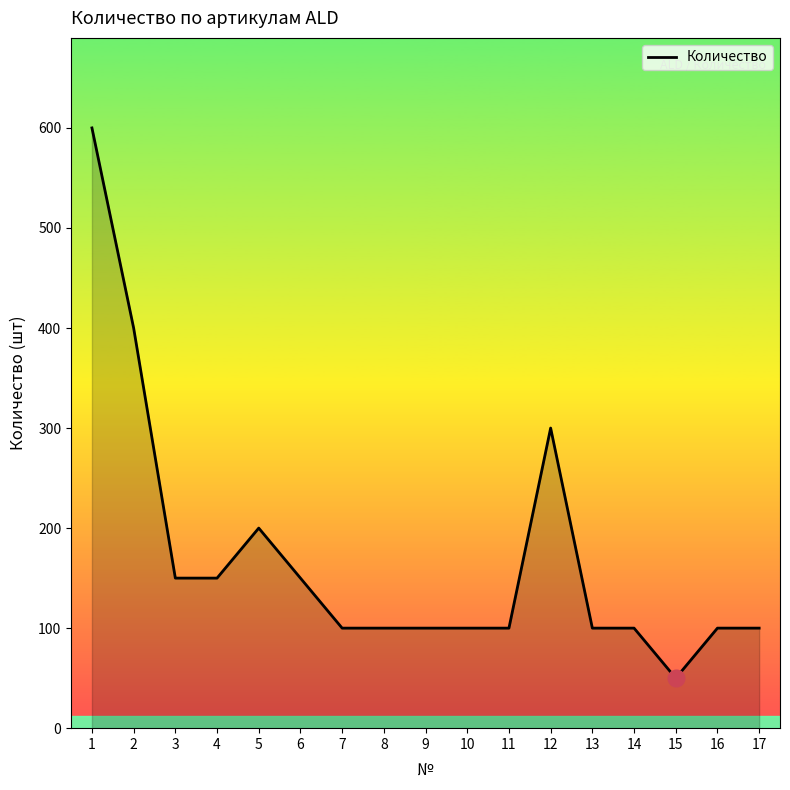

What is the approximate value at 8?

100